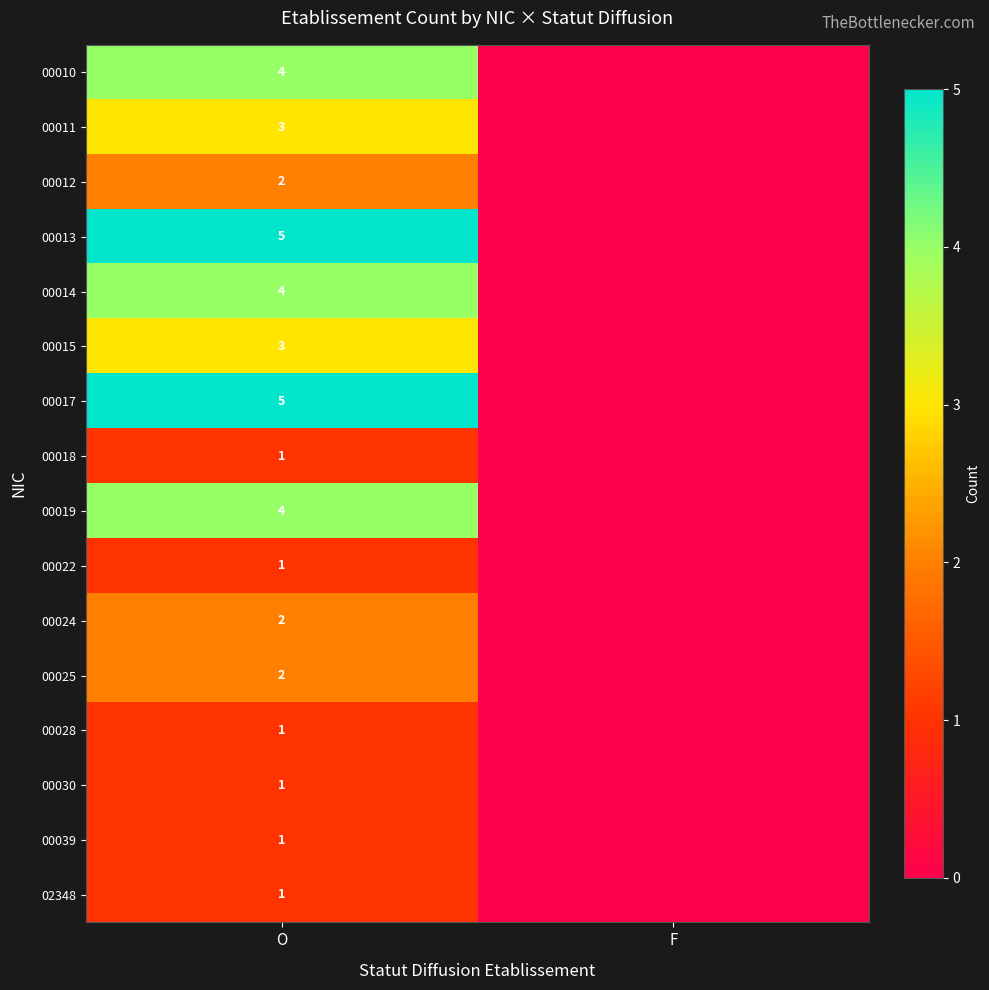

The 00018 series shows 1 at O. True or false?

True